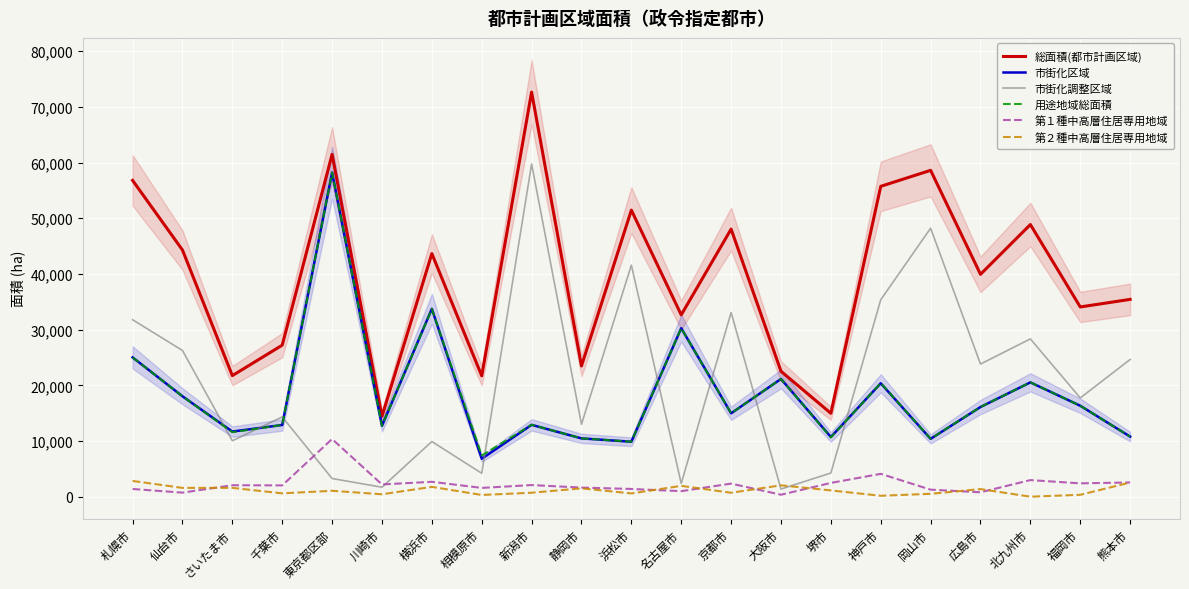

What is the spread (max minus min) of values at 北九州市?

48859.0